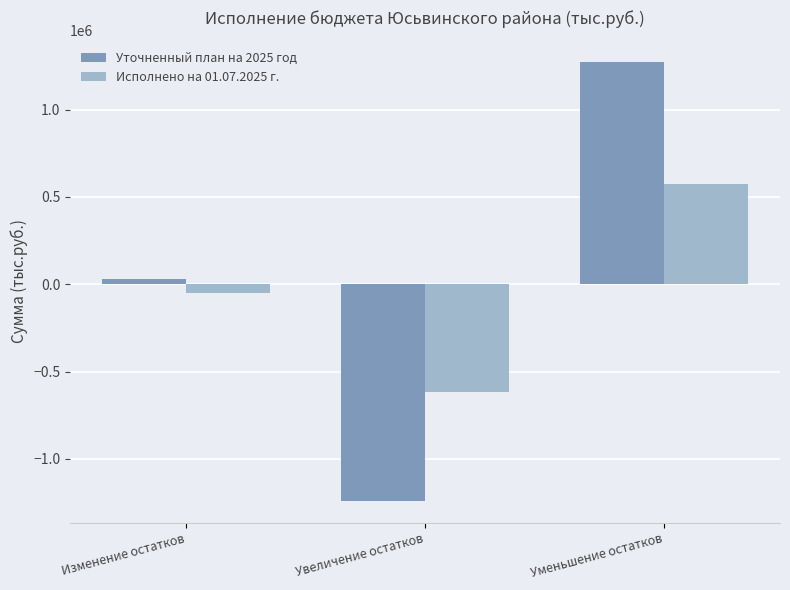

What position from the right is Уменьшение остатков?

1